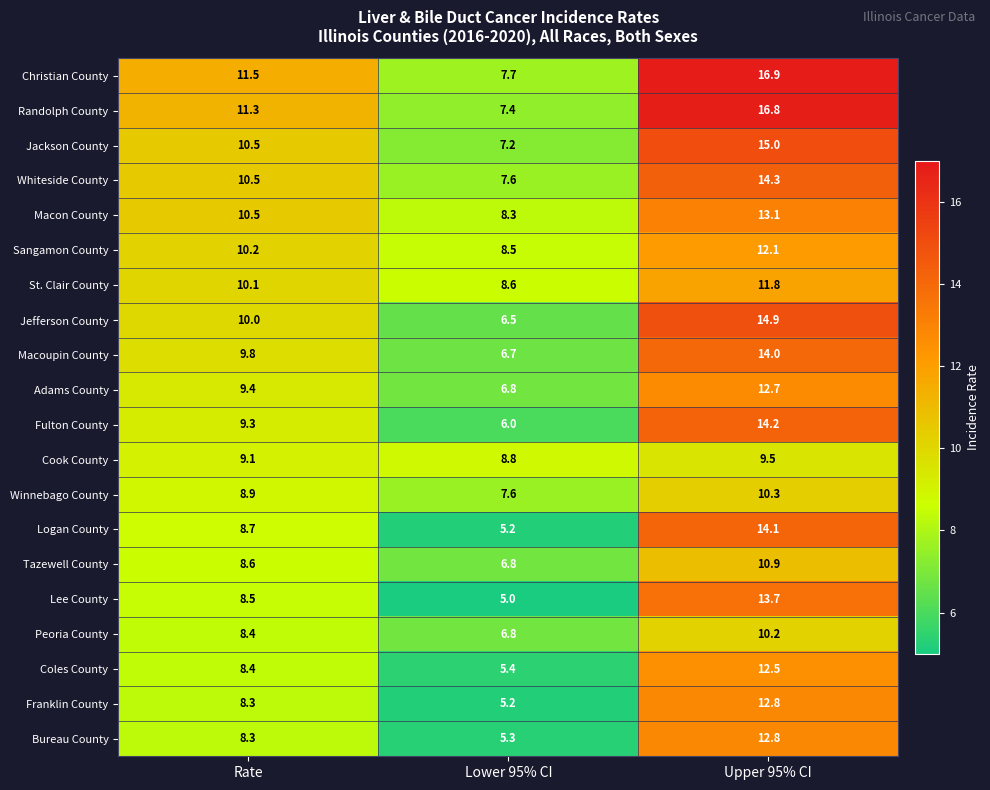

At how many categories does at least one series exceed 5?

3